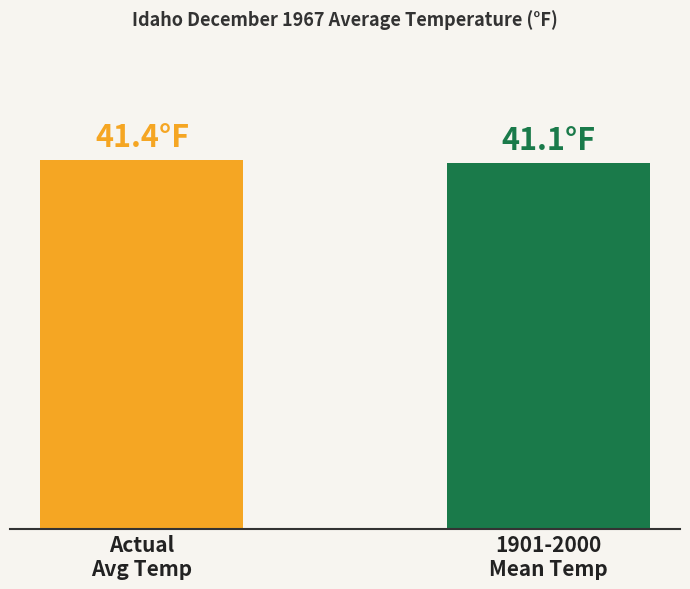

What is the label of the 2nd bar from the right?

Actual
Avg Temp